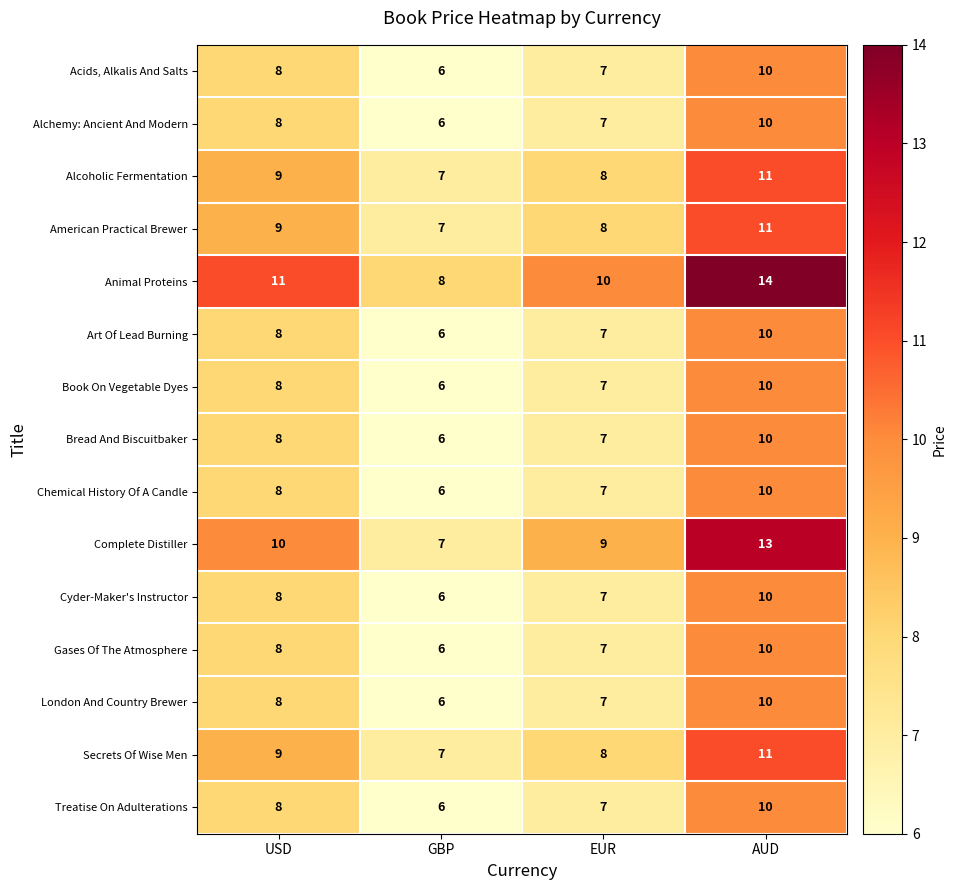

At how many categories does at least one series exceed 13?

1